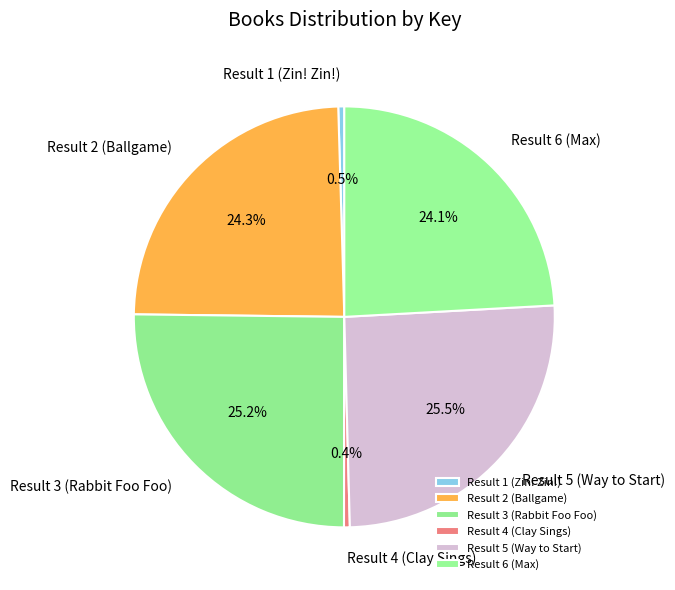

Count the number of slices in the pie.

6